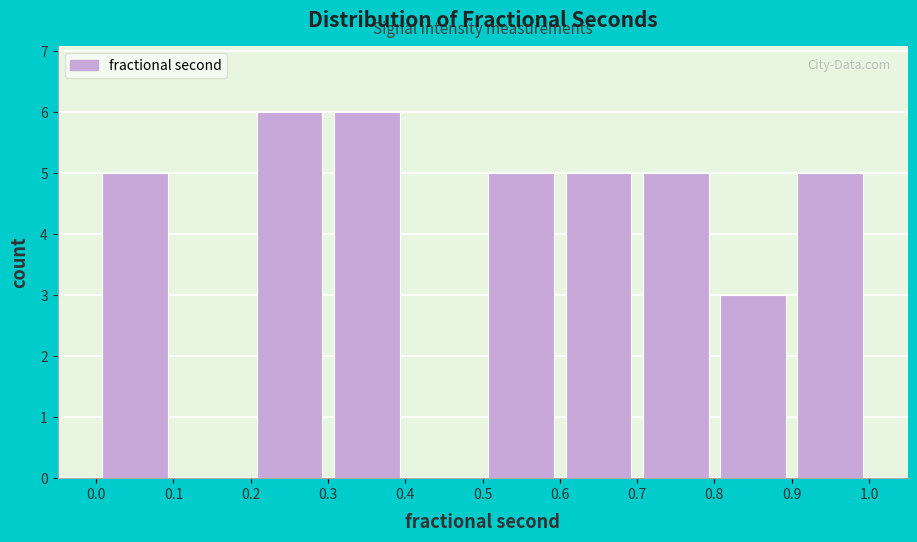

Reading left to right, list every bar in this chart as the range it spans on the x-axis followed by its height. The values are not printed on the chart, so give them approximately, as read against the axis.

0.0 to 0.1: 5
0.1 to 0.2: 0
0.2 to 0.3: 6
0.3 to 0.4: 6
0.4 to 0.5: 0
0.5 to 0.6: 5
0.6 to 0.7: 5
0.7 to 0.8: 5
0.8 to 0.9: 3
0.9 to 1.0: 5